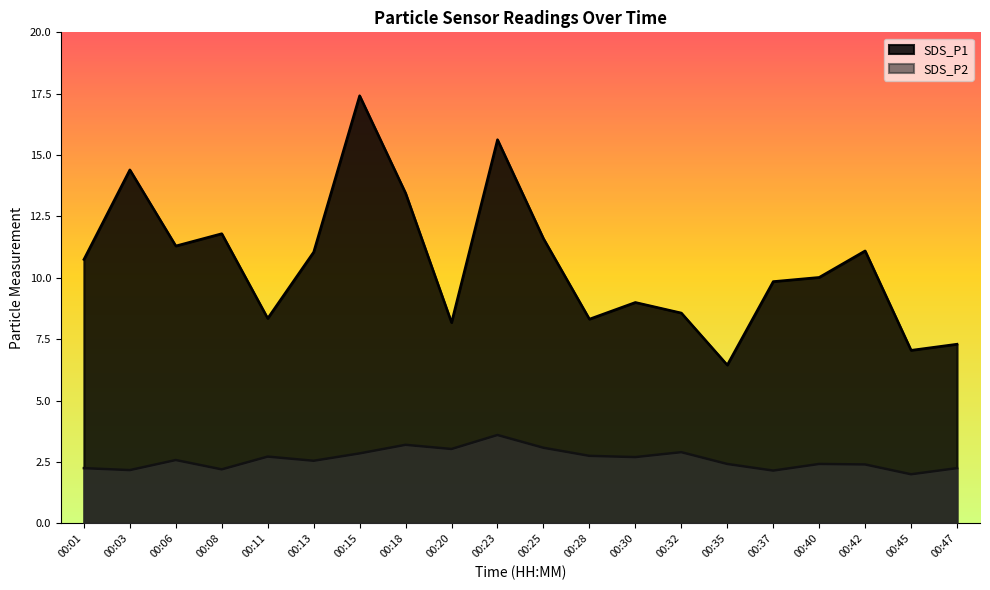

At which category does the chart reach its peak across all series?

00:15